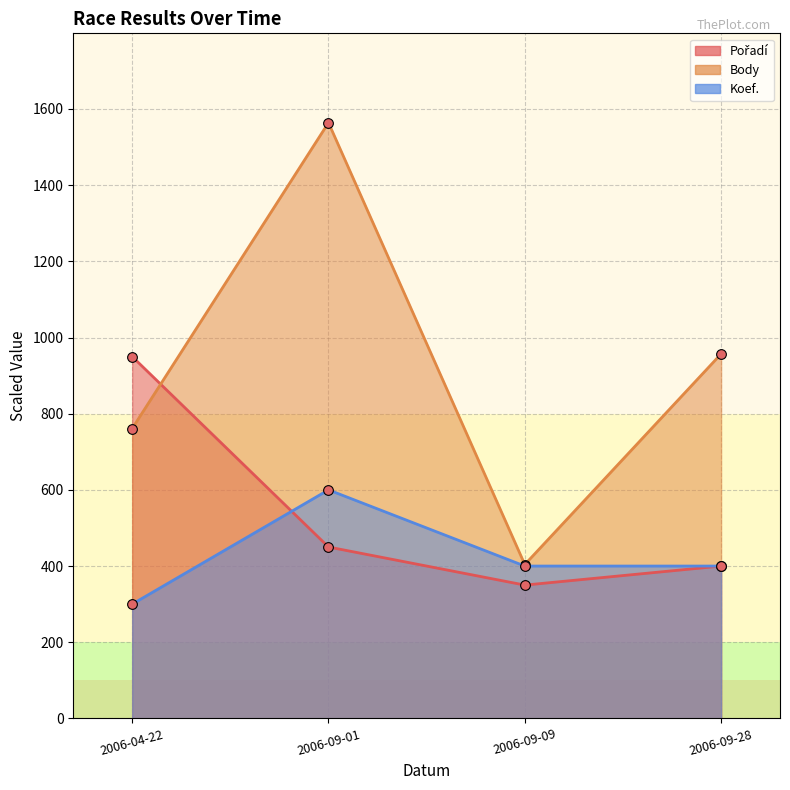

Where is Pořadí nearest to the value 650?

2006-09-01